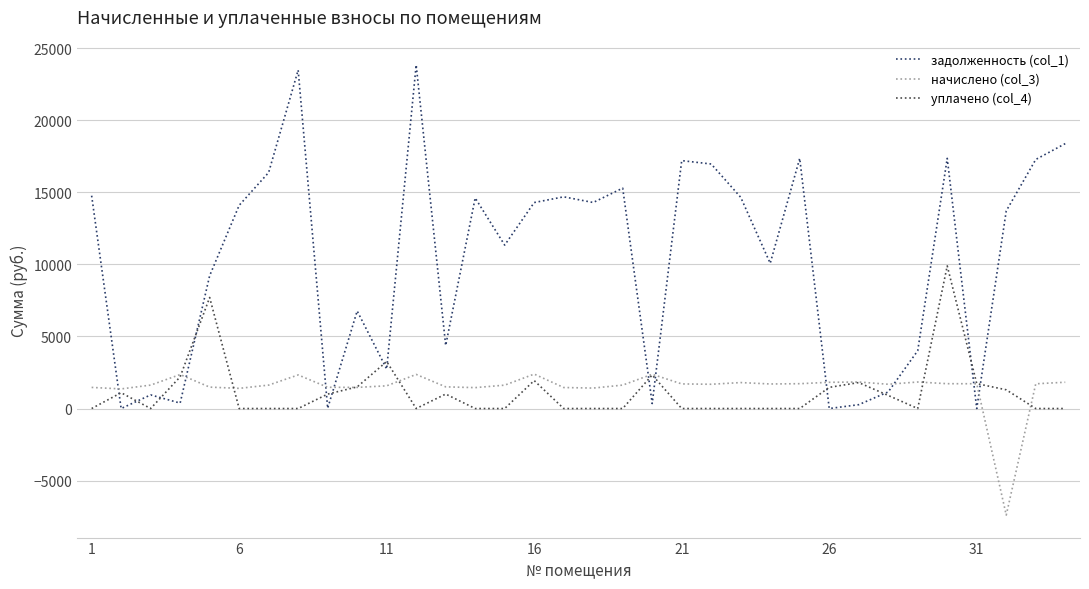

What is the maximum value for начислено (col_3)?

2390.7